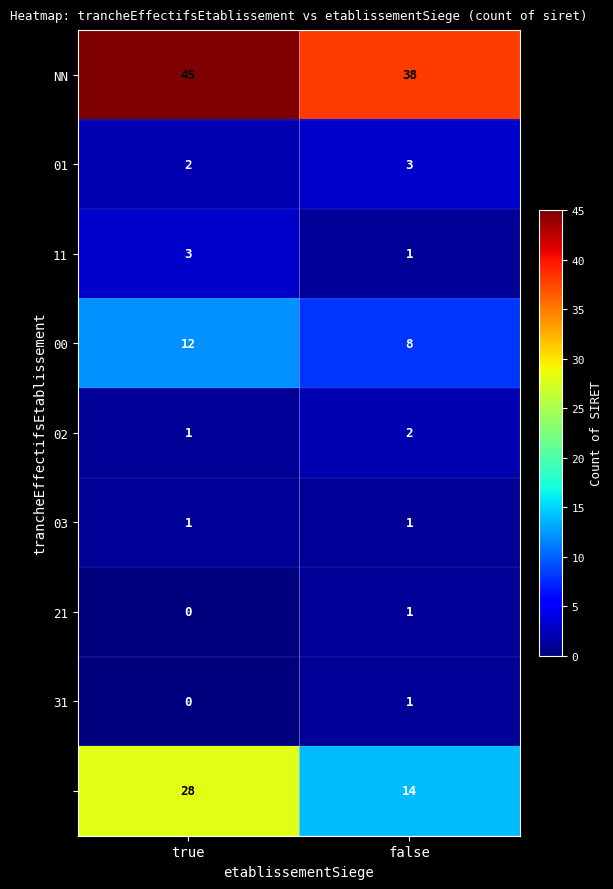

Count the number of categories in the chart.

2